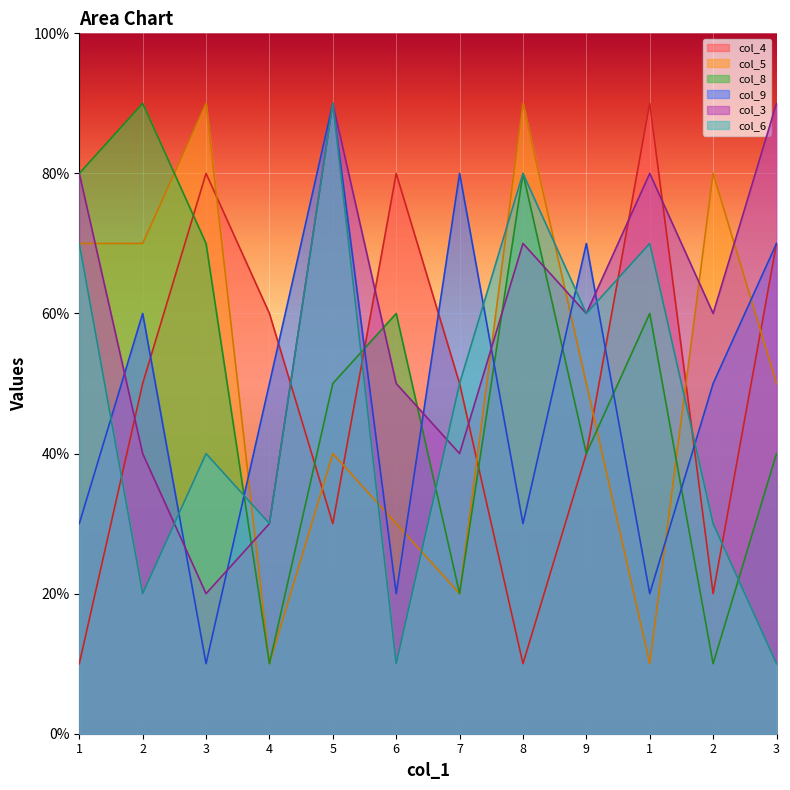

How many lines are shown in the chart?

6